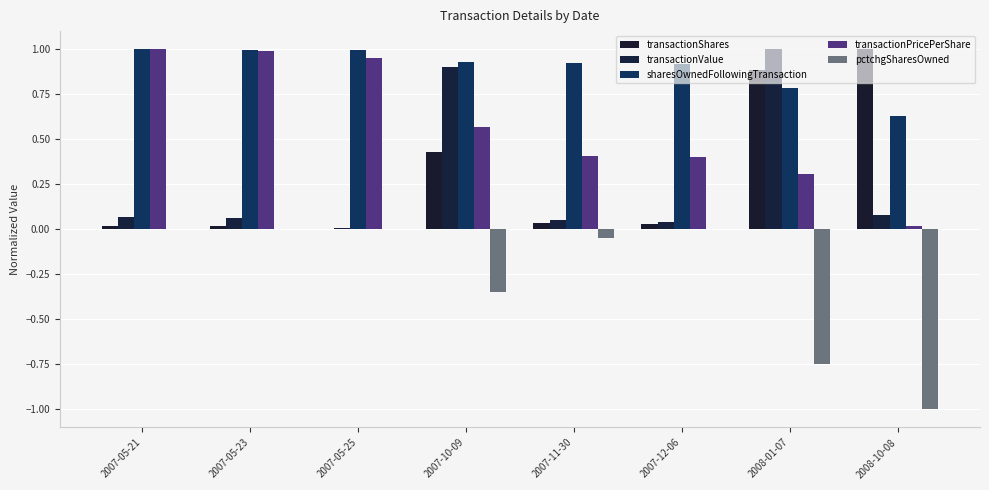

Reading right to left, transcribe all the data shown in this chart.

transactionShares: 2008-10-08=1.0	2008-01-07=0.9	2007-12-06=0.0	2007-11-30=0.0	2007-10-09=0.4	2007-05-25=0.0	2007-05-23=0.0	2007-05-21=0.0
transactionValue: 2008-10-08=0.1	2008-01-07=1.0	2007-12-06=0.0	2007-11-30=0.1	2007-10-09=0.9	2007-05-25=0.0	2007-05-23=0.1	2007-05-21=0.1
sharesOwnedFollowingTransaction: 2008-10-08=0.6	2008-01-07=0.8	2007-12-06=0.9	2007-11-30=0.9	2007-10-09=0.9	2007-05-25=1.0	2007-05-23=1.0	2007-05-21=1.0
transactionPricePerShare: 2008-10-08=0.0	2008-01-07=0.3	2007-12-06=0.4	2007-11-30=0.4	2007-10-09=0.6	2007-05-25=1.0	2007-05-23=1.0	2007-05-21=1.0
pctchgSharesOwned: 2008-10-08=-1.0	2008-01-07=-0.8	2007-12-06=0.0	2007-11-30=-0.1	2007-10-09=-0.3	2007-05-25=0.0	2007-05-23=0.0	2007-05-21=0.0